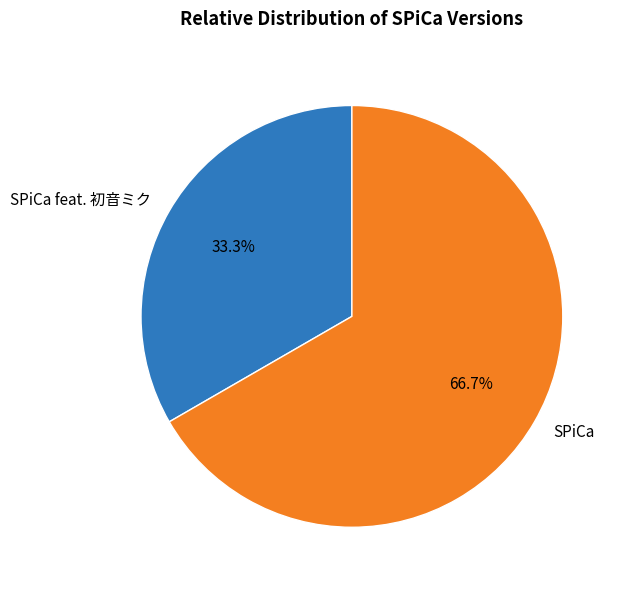

How many slices are in this pie chart?

2